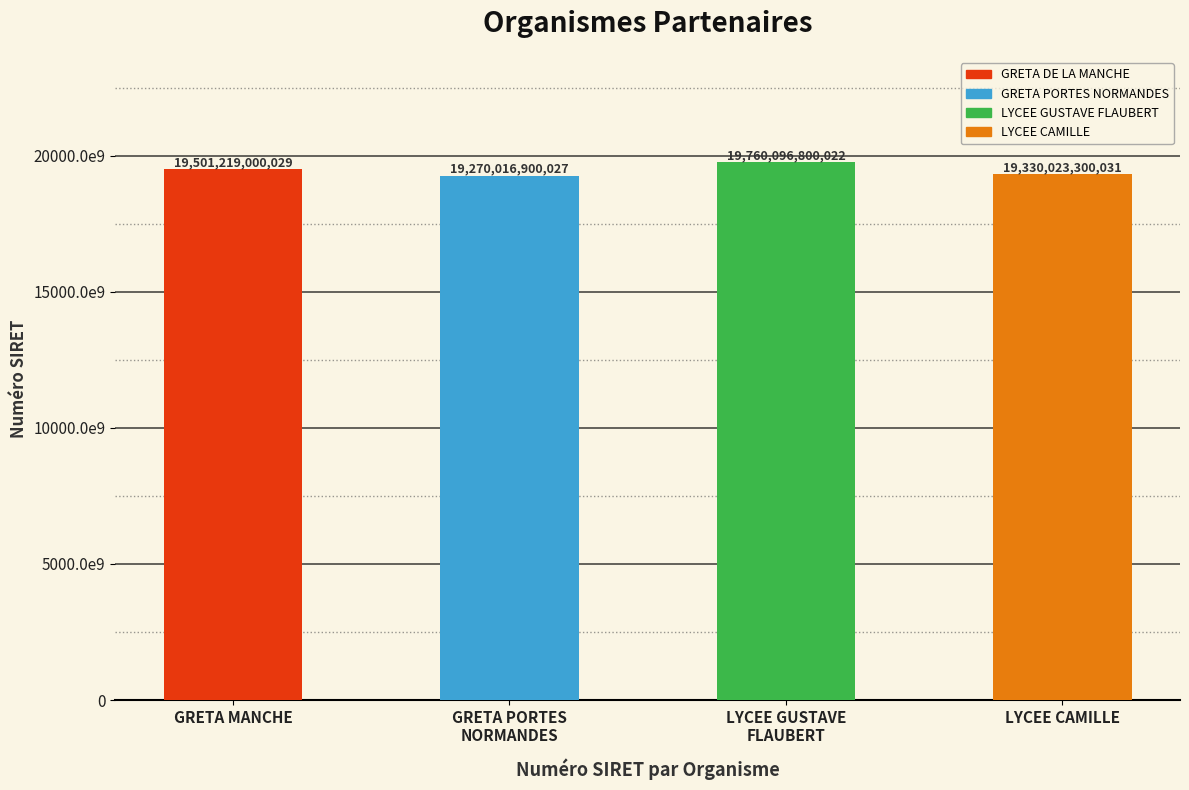

Rank the categories by value from lowest to highest.

GRETA PORTES
NORMANDES, LYCEE CAMILLE, GRETA MANCHE, LYCEE GUSTAVE
FLAUBERT